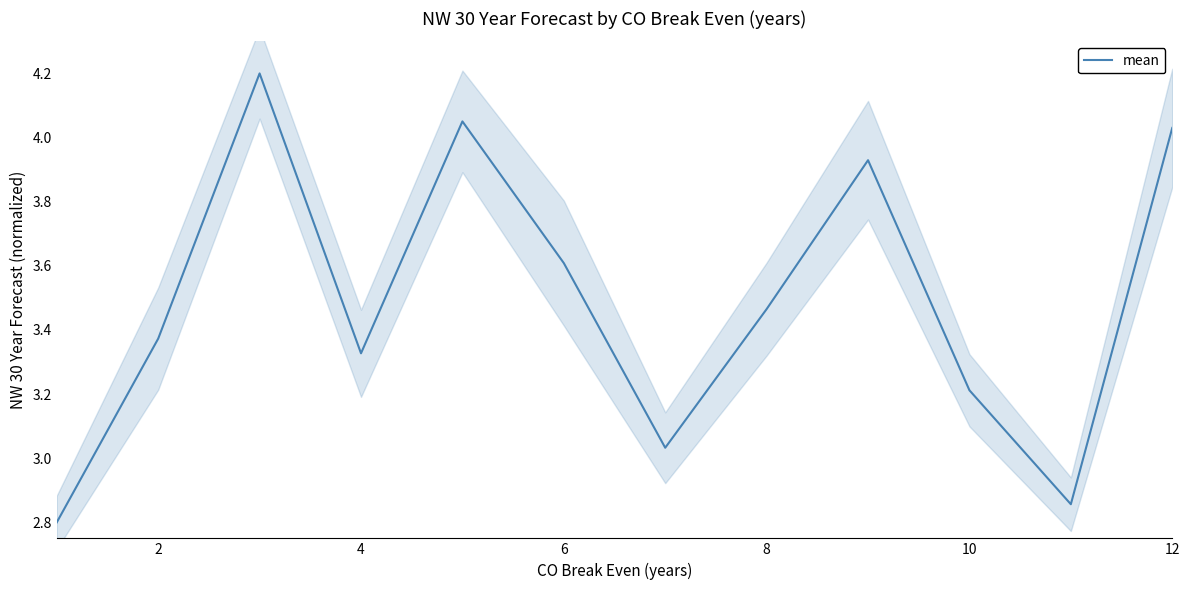

What is the maximum value for mean?

4.2